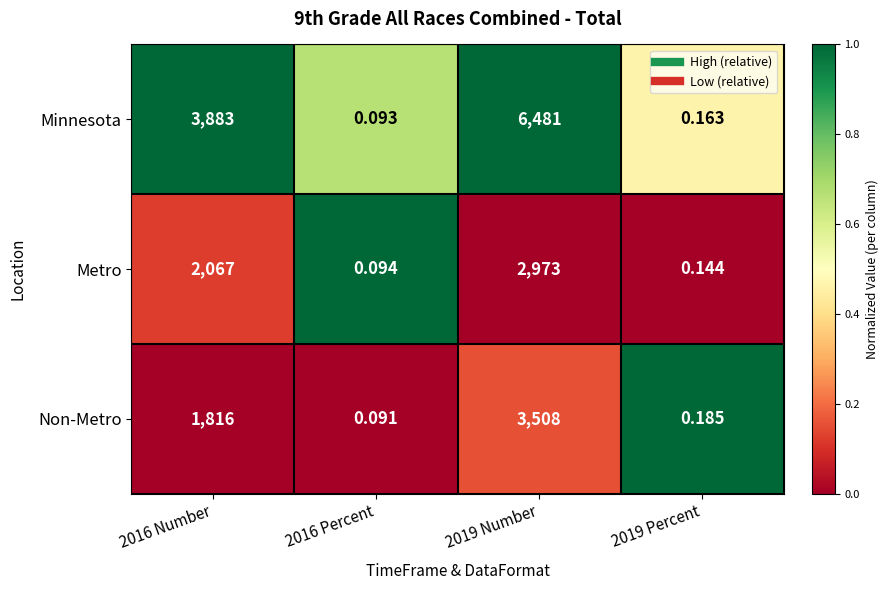

Count the number of data series in this chart.

3